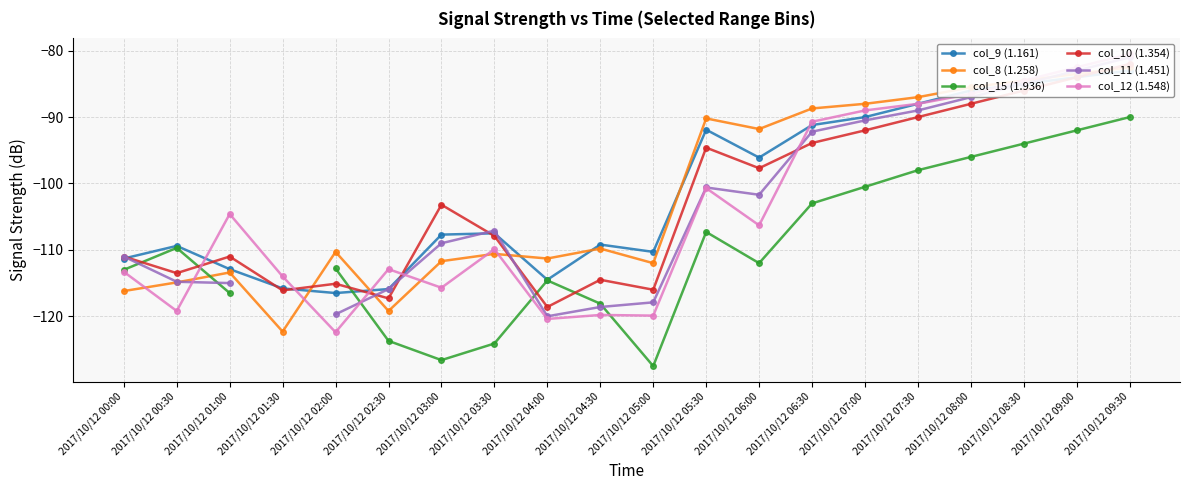

What is the lowest value of the col_12 (1.548) series?

-122.4